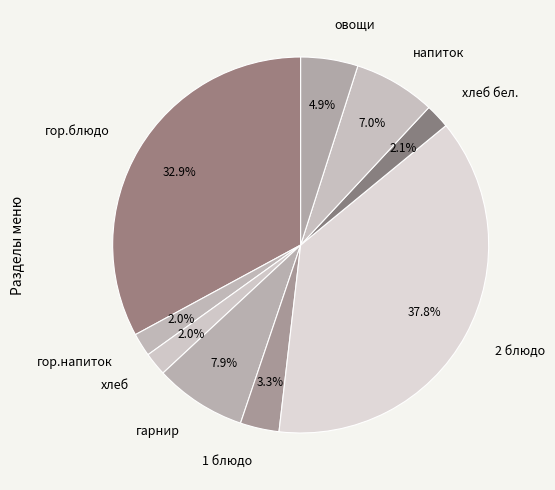

Approximately how many times larger is the value at гарнир compared to 2 блюдо?

0.2